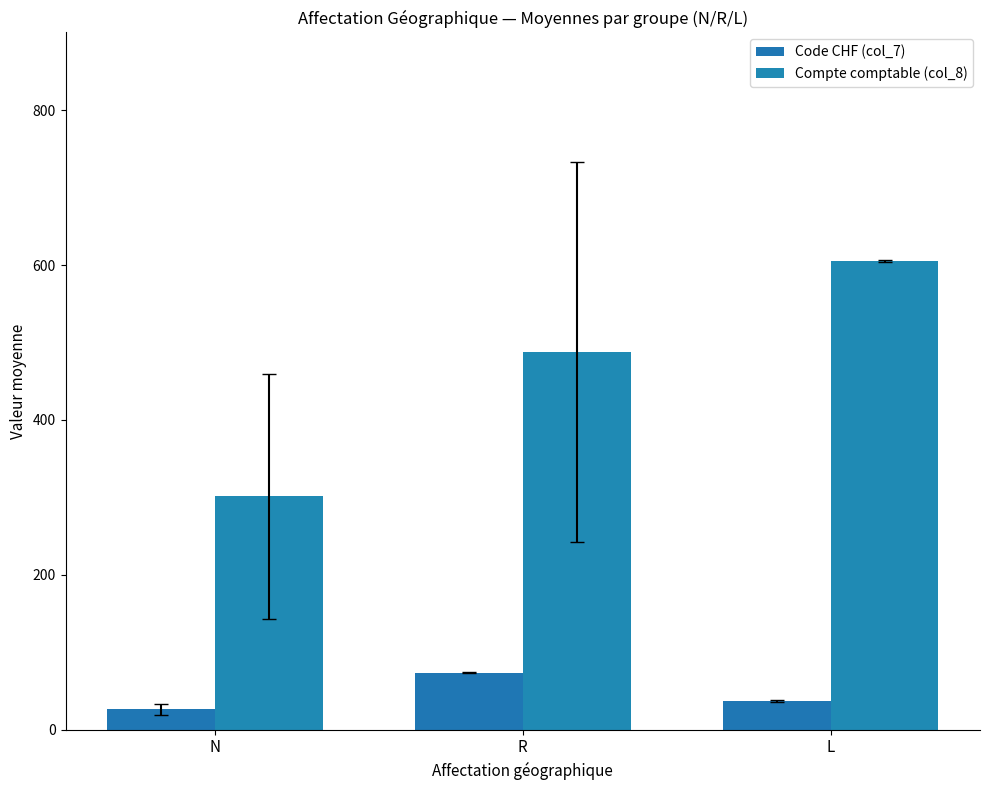

What is the difference between the maximum and minimum values in the Code CHF (col_7) series?

47.4